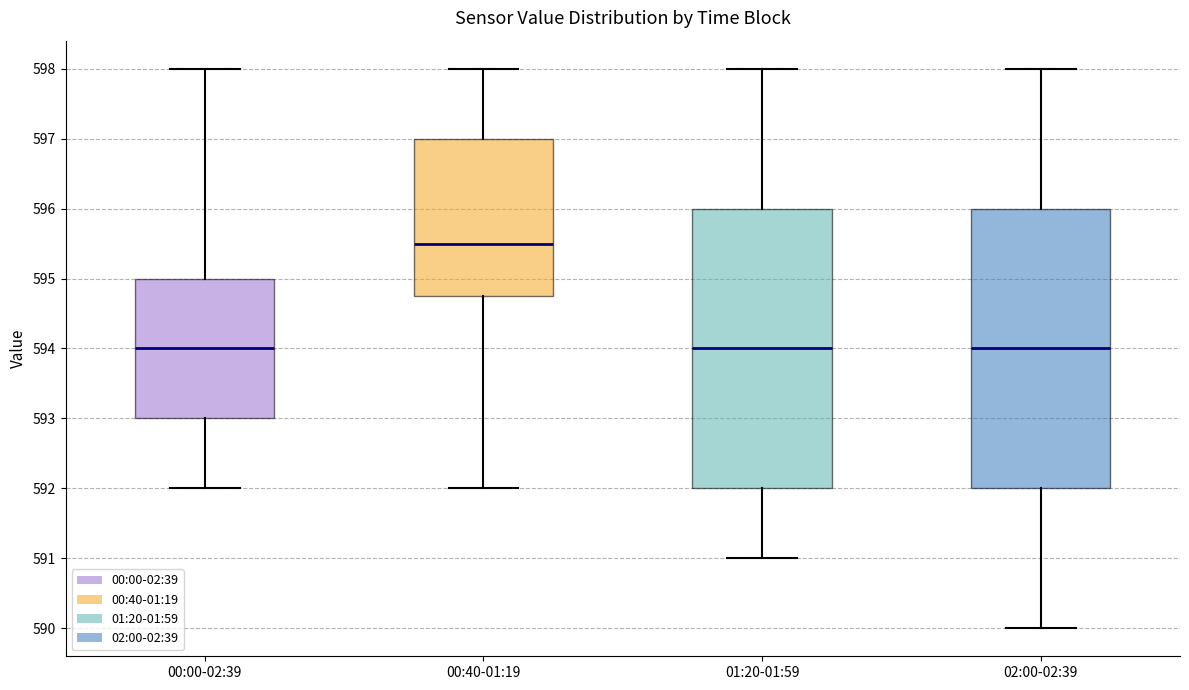

Where does the lower whisker of the box for 00:00-02:39 end on the y-axis? The values are not printed on the chart, so give them approximately, as read against the axis.

592.0